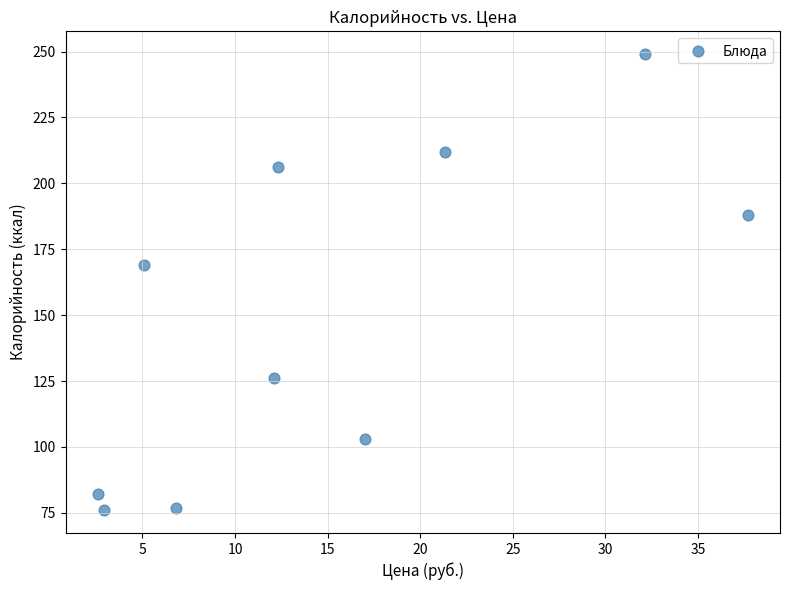

What is the average Y value?

149